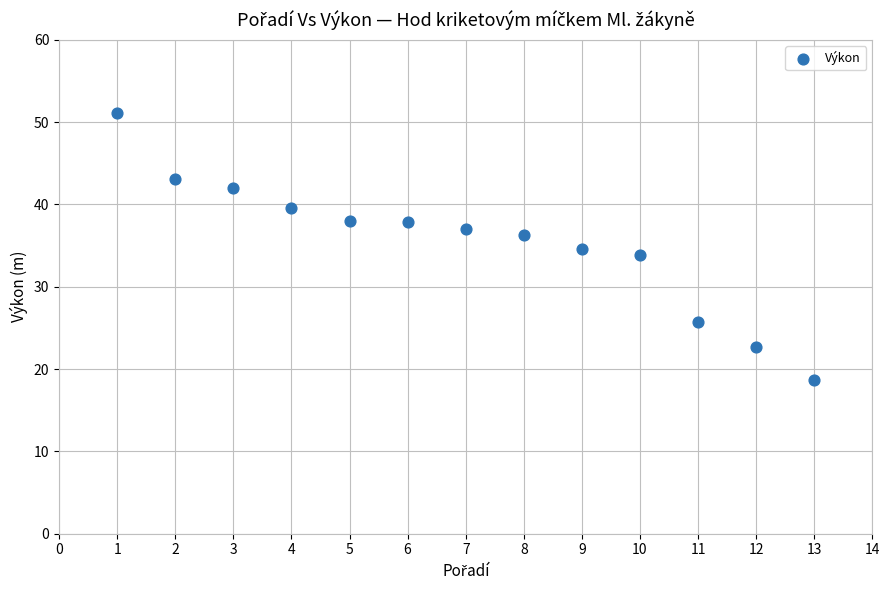

What is the range of X values (max minus min)?

12.0